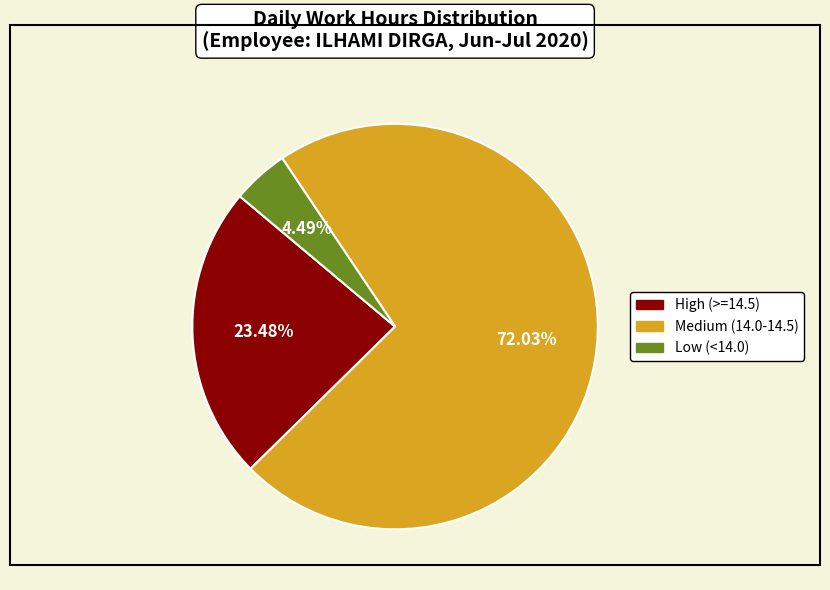

Does any single category account for the majority?

Yes